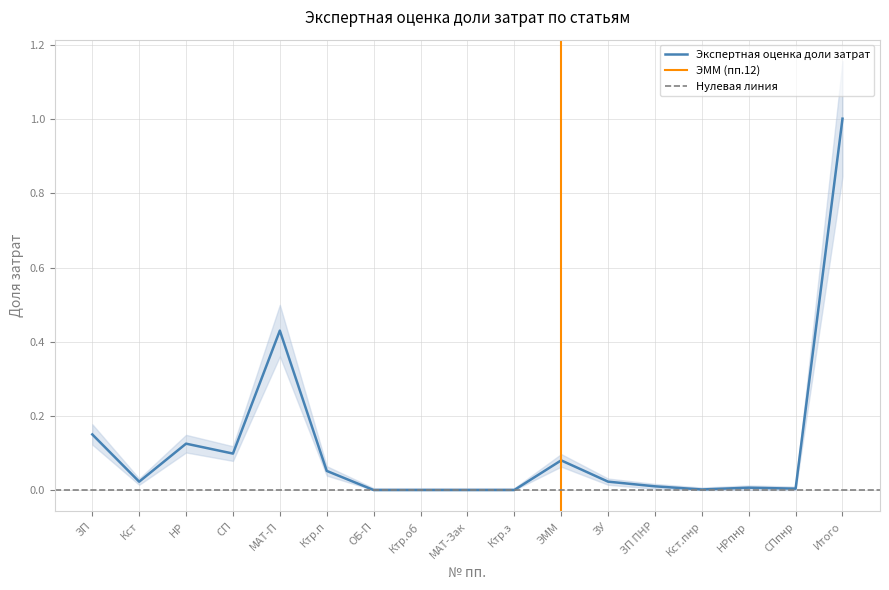

Does the chart have visible grid lines?

Yes